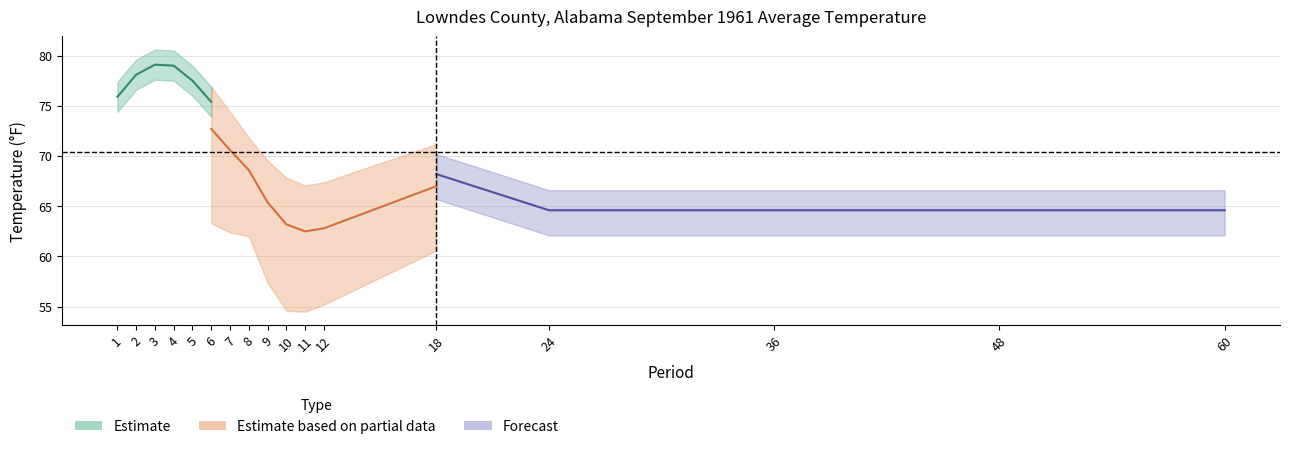

What is the minimum value for Value?

62.5